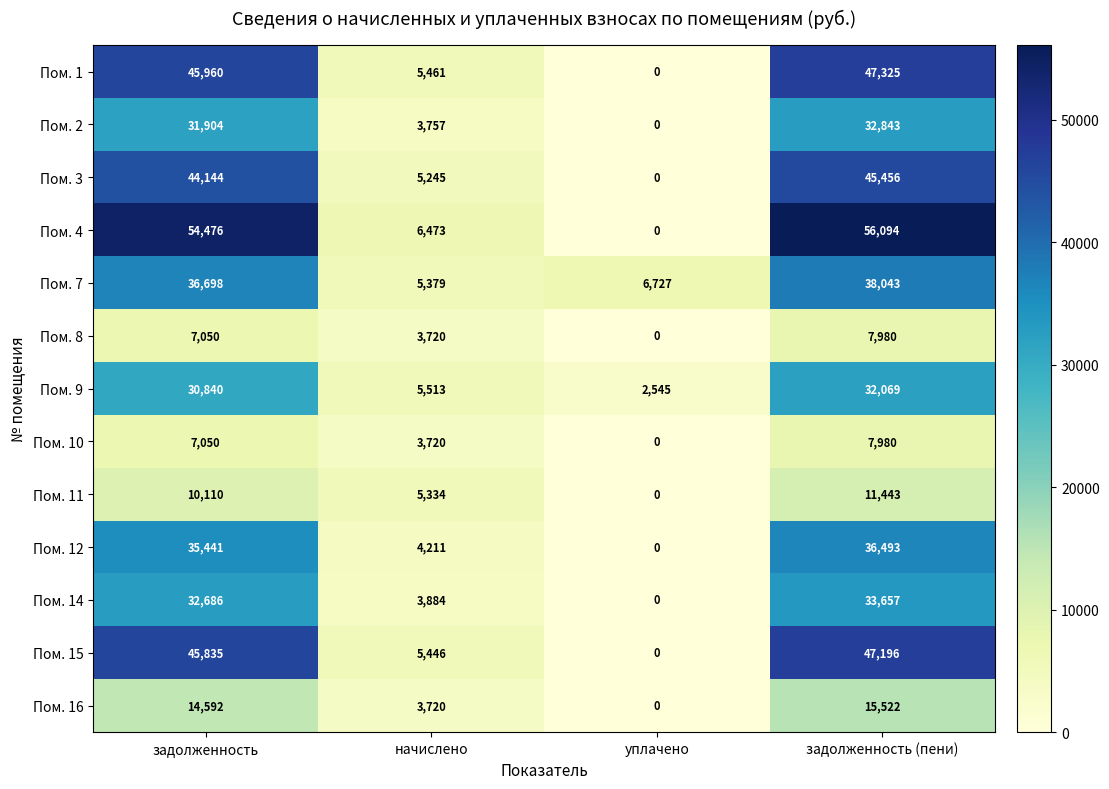

What is the difference between the highest and lowest values at задолженность?

47426